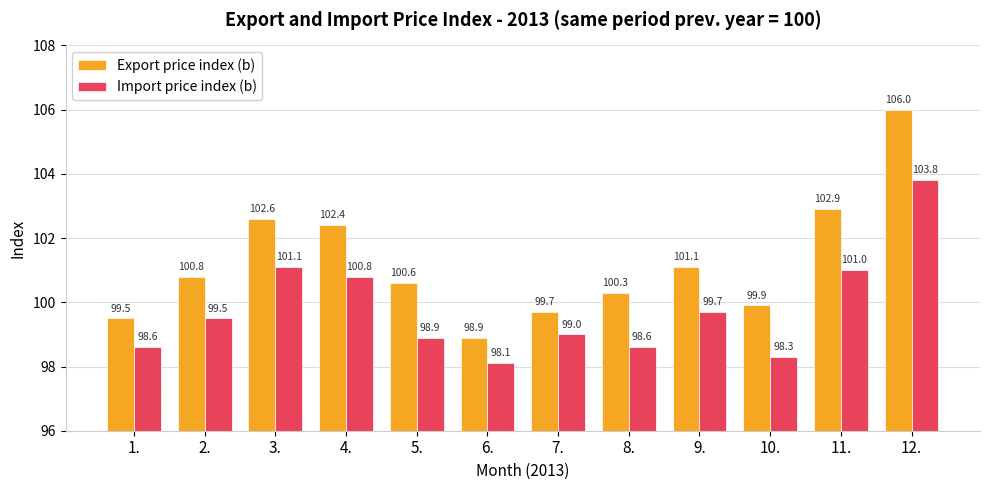

Reading left to right, list all the values displayed in this chart.

Export price index (b): 1.=99.5	2.=100.8	3.=102.6	4.=102.4	5.=100.6	6.=98.9	7.=99.7	8.=100.3	9.=101.1	10.=99.9	11.=102.9	12.=106.0
Import price index (b): 1.=98.6	2.=99.5	3.=101.1	4.=100.8	5.=98.9	6.=98.1	7.=99.0	8.=98.6	9.=99.7	10.=98.3	11.=101.0	12.=103.8